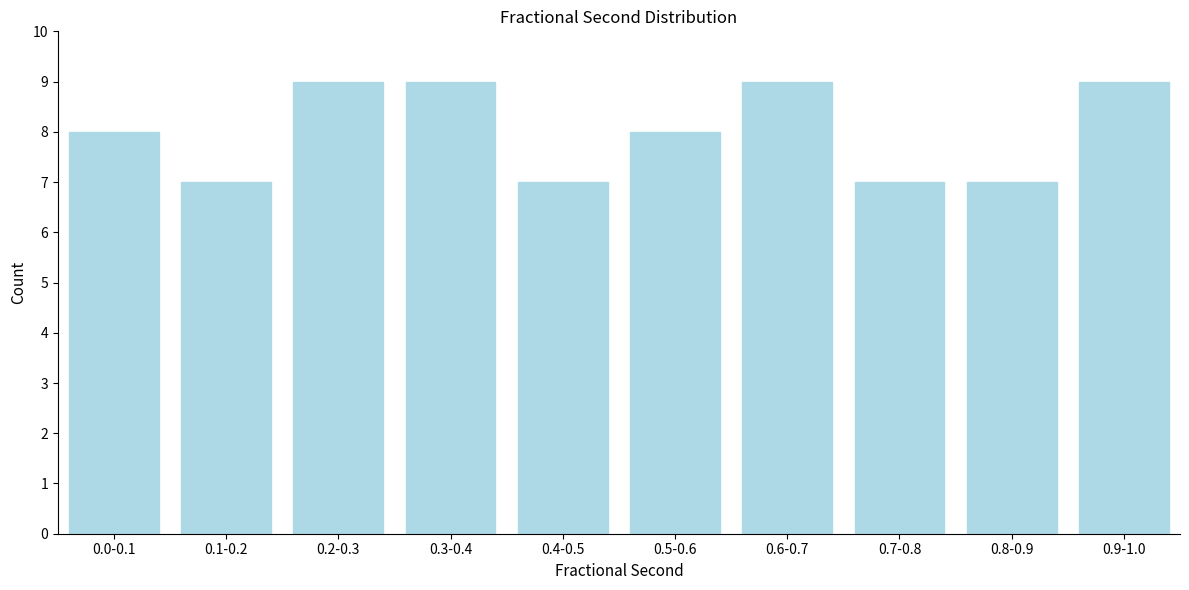

Reading right to left, extract all data points from this chart.

0.9-1.0=9	0.8-0.9=7	0.7-0.8=7	0.6-0.7=9	0.5-0.6=8	0.4-0.5=7	0.3-0.4=9	0.2-0.3=9	0.1-0.2=7	0.0-0.1=8